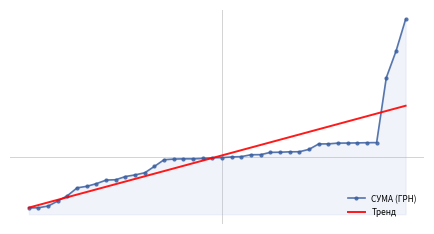

What are all the series names shown in the legend?

СУМА (ГРН), Тренд